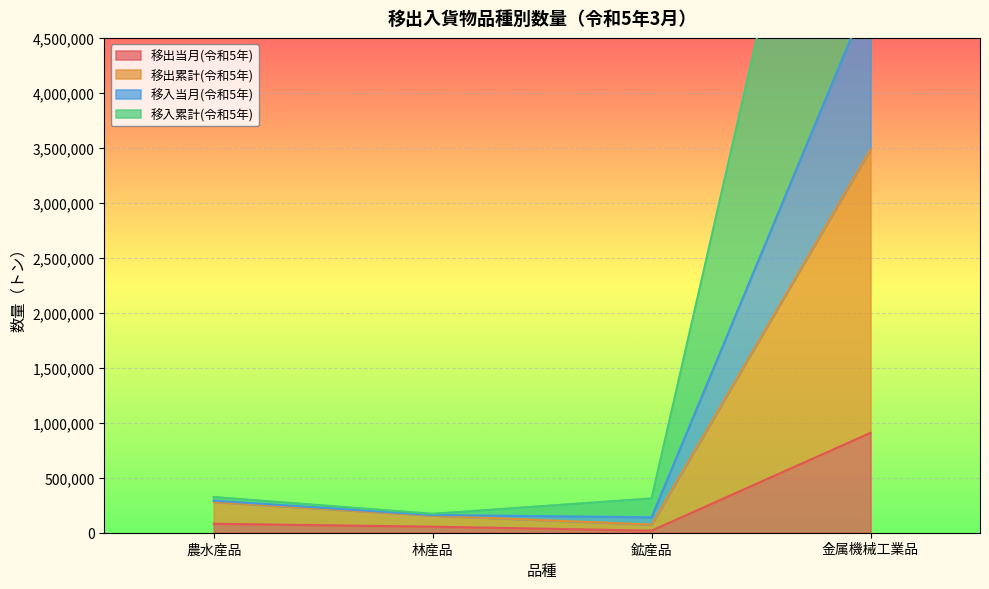

Where is 移出当月(令和5年) nearest to the value 463638?

農水産品